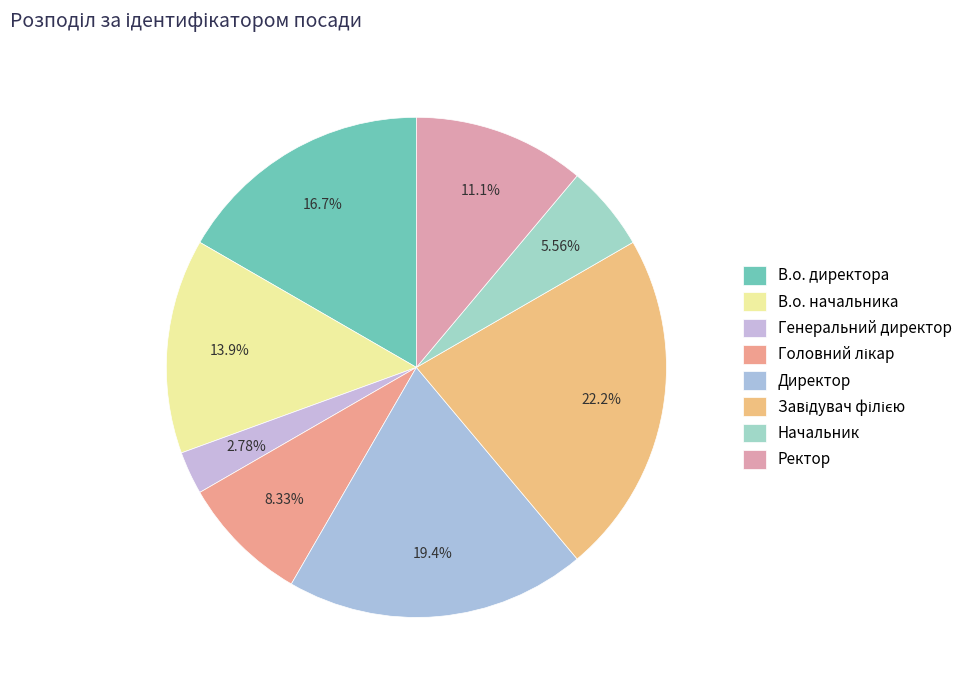

To the nearest percent, what is the combined percentage of Завідувач філією and В.о. директора?

39%